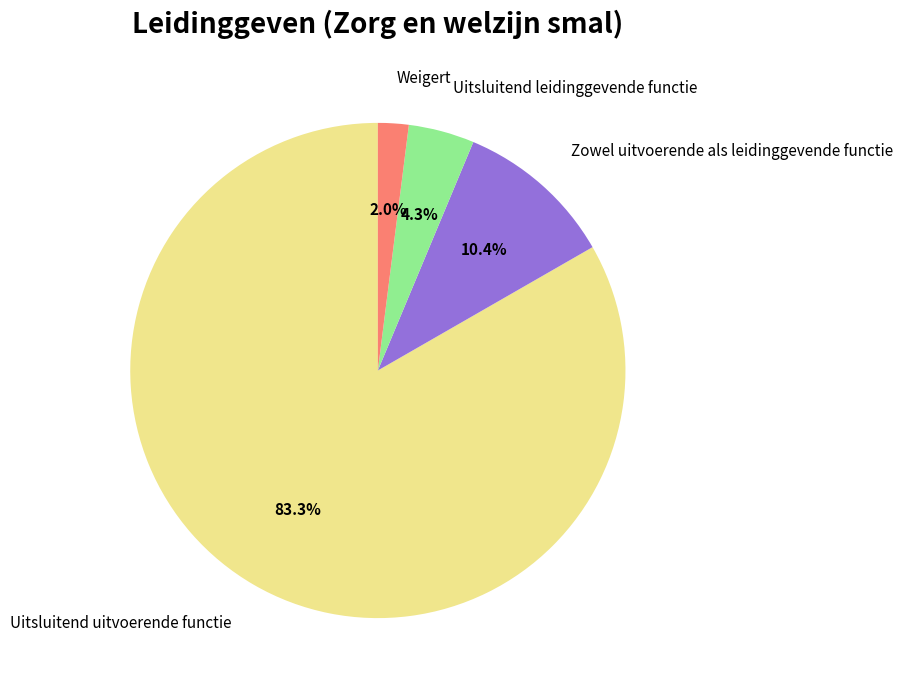

Count the number of slices in the pie.

4